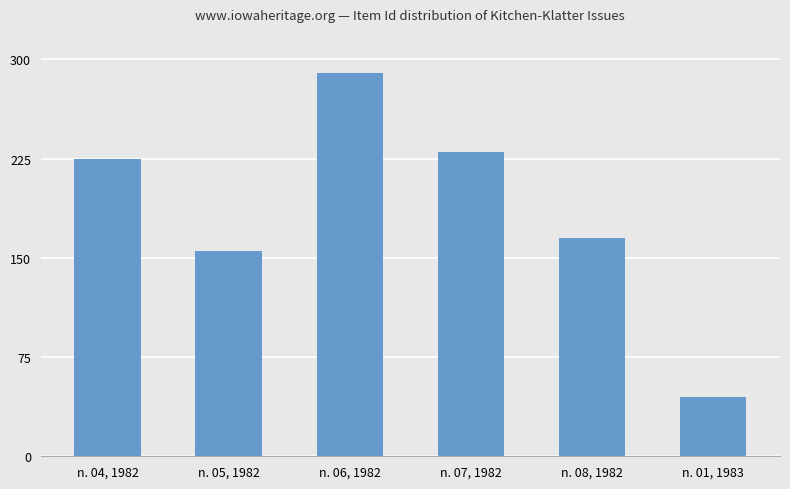

The value at n. 04, 1982 is 225. True or false?

True